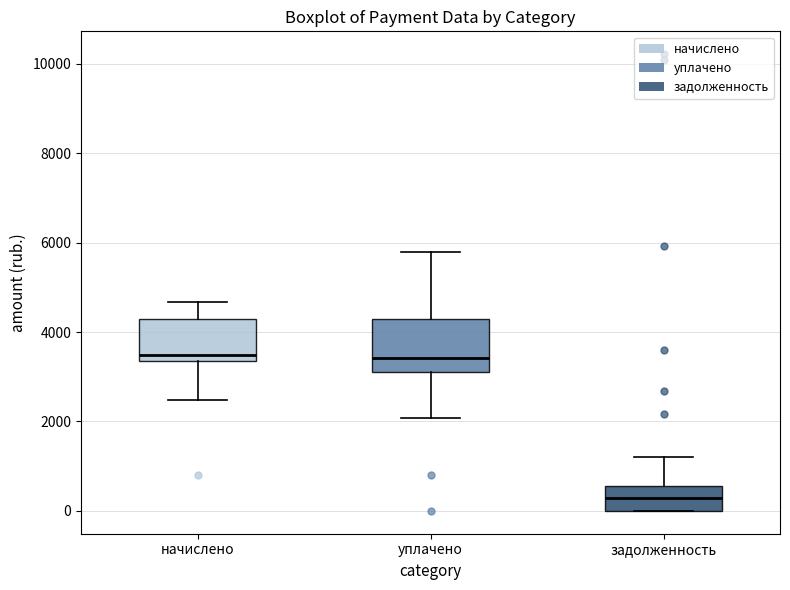

Comparing the boxes themselves (not the whiskers), which one is the tallest?

уплачено